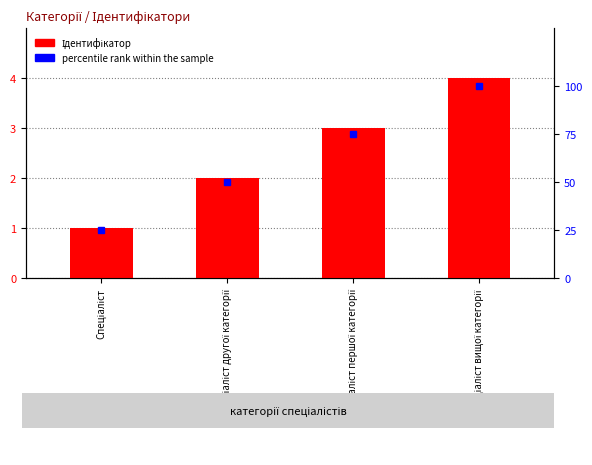

Which label corresponds to the smallest value in the chart?

Спеціаліст